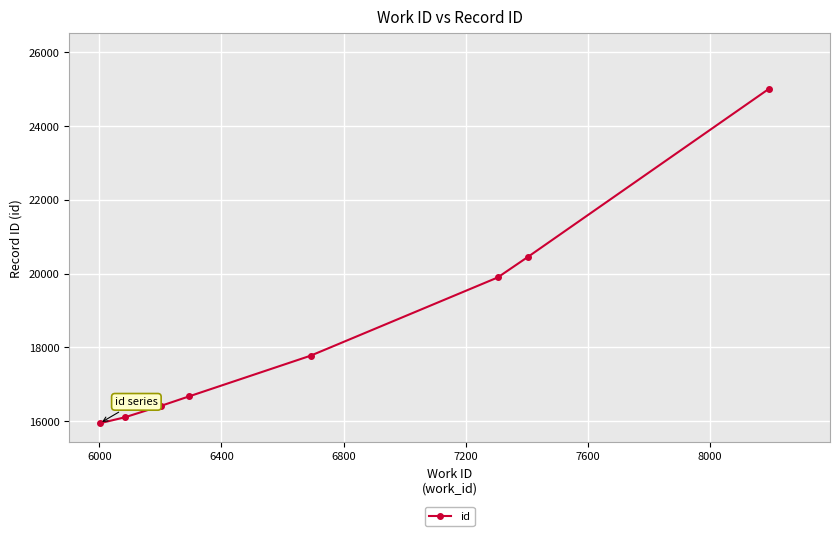

What is the value of the 4th point from the left?

16667